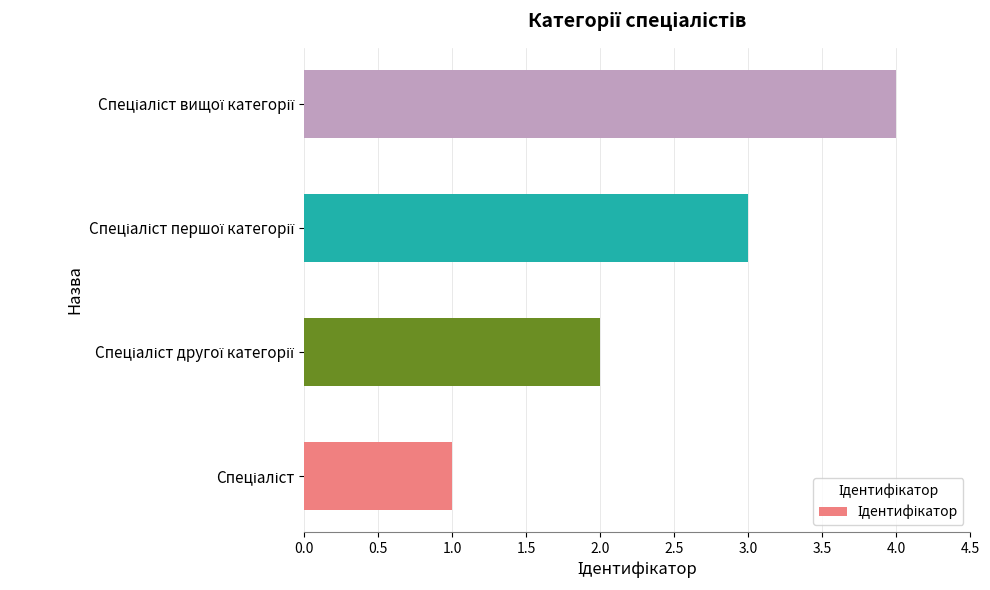

Are the bars grouped side by side (vs. stacked)?

No